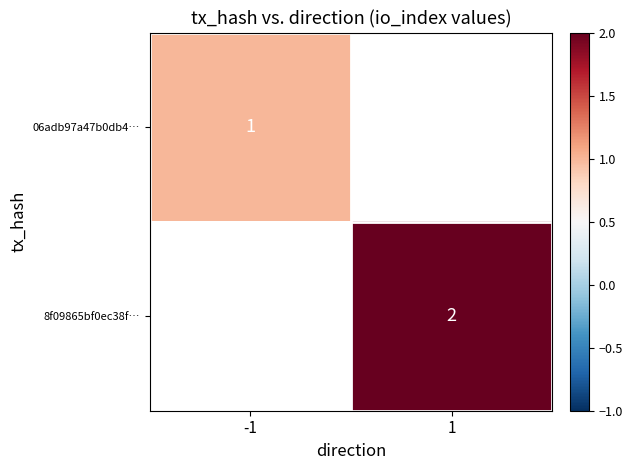

Which series has the largest range (max minus min)?

06adb97a47b0db4…